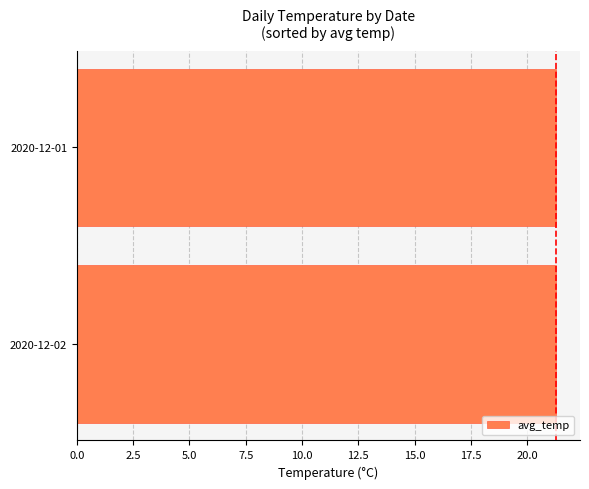

Reading bottom to top, what are all the values shown in this chart?

21.3	21.3